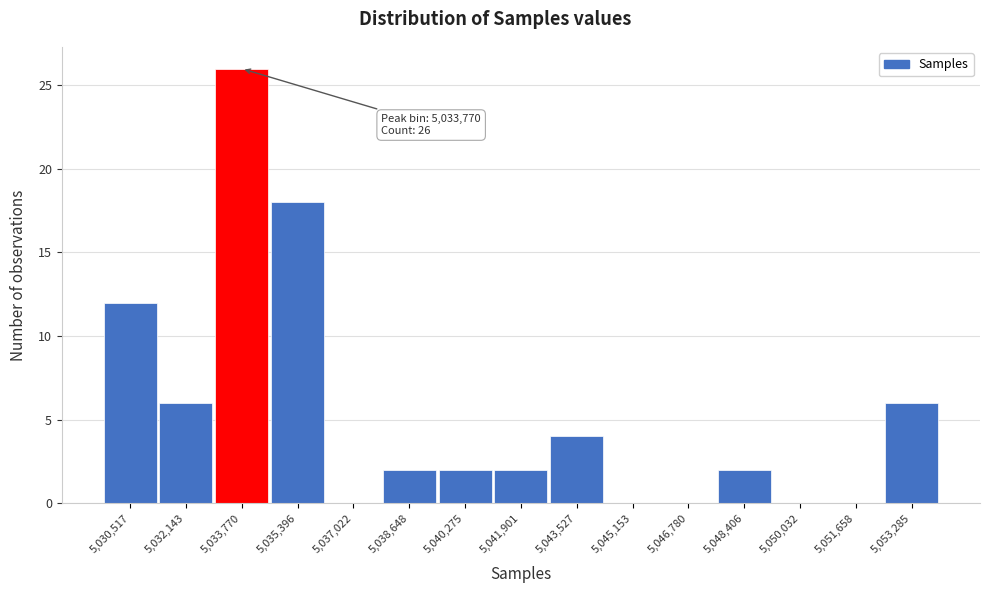

Which range on the x-axis has the tallest bar?

5033000 to 5034600